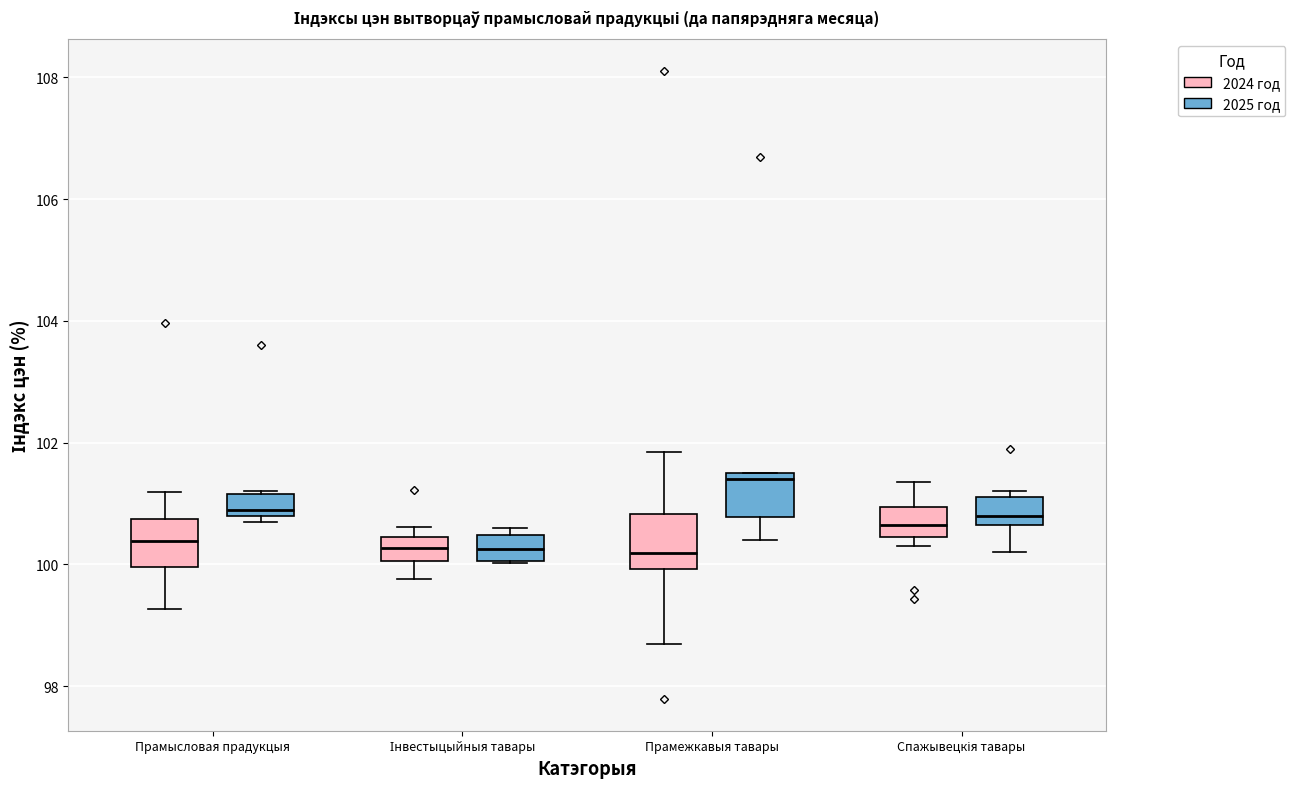

Reading left to right, transcribe this box plot: for each box, give where its median line is, the range the box spans, and where its two whiskers end, as read against the y-axis. The values are not printed on the chart, so give them approximately, as read against the axis.

Прамысловая прадукцыя (2024 год): median 100.4, box 100.0 to 100.8, whiskers 99.2 to 101.2
Прамысловая прадукцыя (2025 год): median 101.0, box 100.8 to 101.2, whiskers 100.8 (just below the box's lower edge) to 101.2
Інвестыцыйныя тавары (2024 год): median 100.2, box 100.0 to 100.4, whiskers 99.8 to 100.6
Інвестыцыйныя тавары (2025 год): median 100.2, box 100.0 to 100.4, whiskers 100.0 to 100.6
Прамежкавыя тавары (2024 год): median 100.2, box 100.0 to 100.8, whiskers 98.6 to 101.8
Прамежкавыя тавары (2025 год): median 101.4, box 100.8 to 101.6, whiskers 100.4 to 101.6
Спажывецкія тавары (2024 год): median 100.6, box 100.4 to 101.0, whiskers 100.4 (just below the box's lower edge) to 101.4
Спажывецкія тавары (2025 год): median 100.8, box 100.6 to 101.2, whiskers 100.2 to 101.2 (just above the box's upper edge)